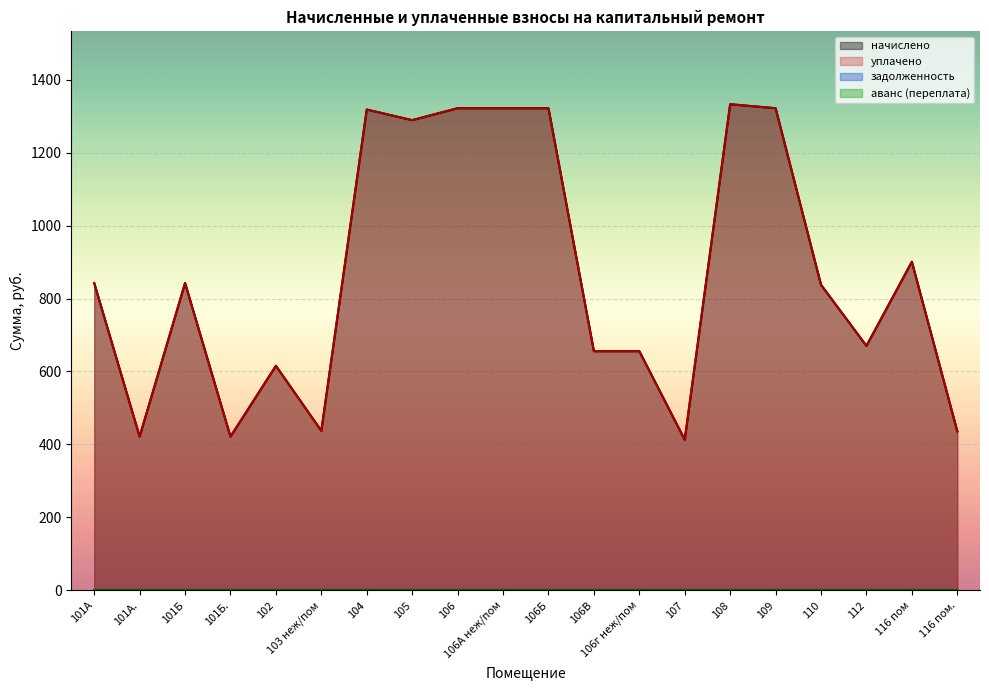

Does the chart display data point markers on the line(s)?

No